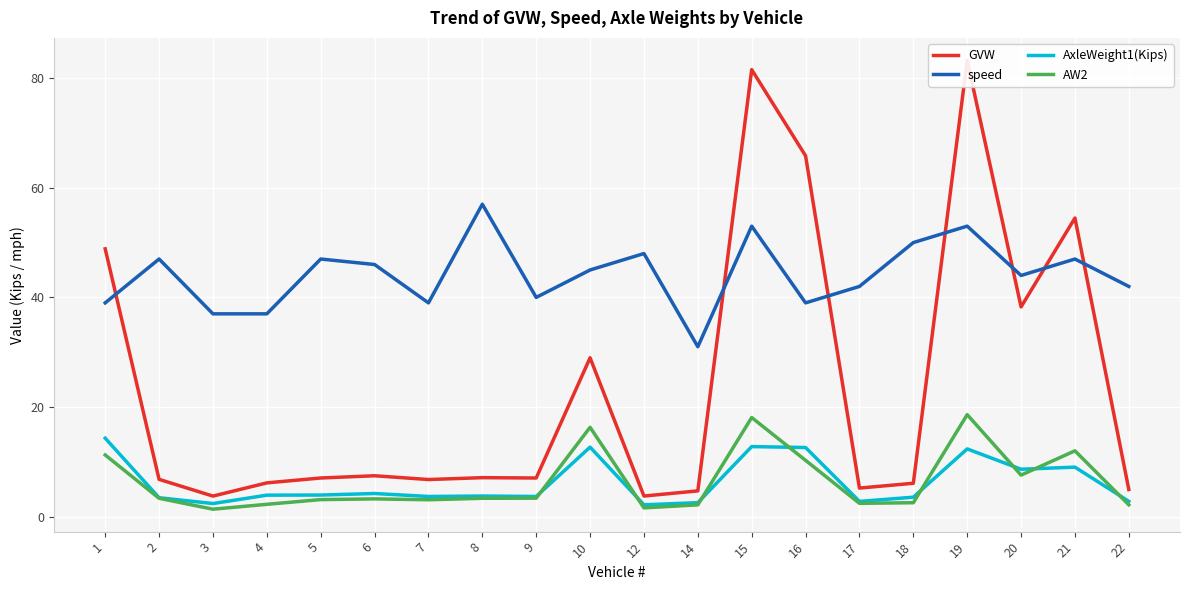

List the labels in order of AxleWeight1(Kips) value, smallest first.

12, 3, 14, 17, 22, 2, 18, 7, 9, 8, 4, 5, 6, 20, 21, 19, 16, 10, 15, 1